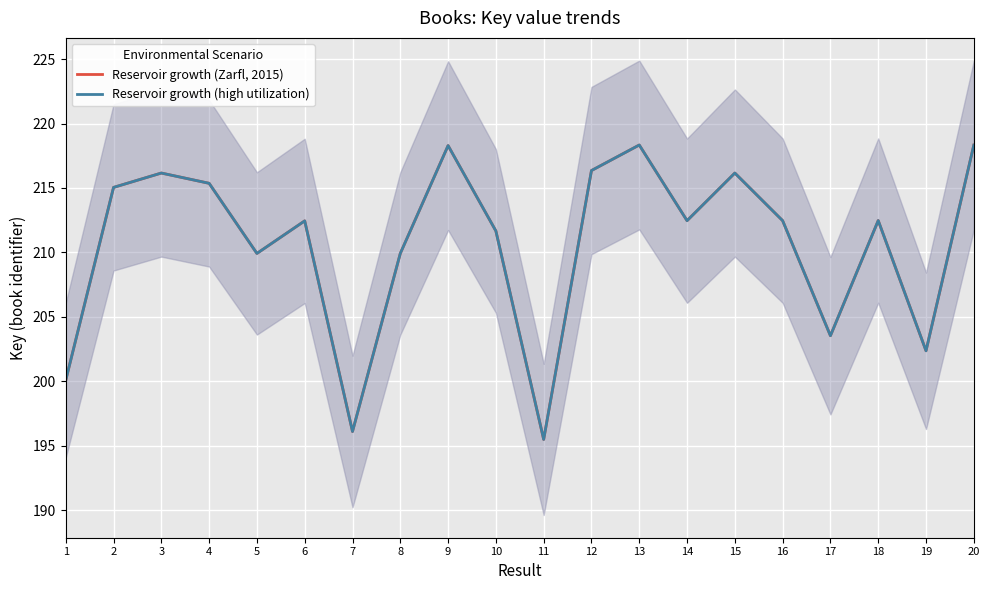

True or false: Reservoir growth (Zarfl, 2015) and Reservoir growth (high utilization) cross at least once.

False